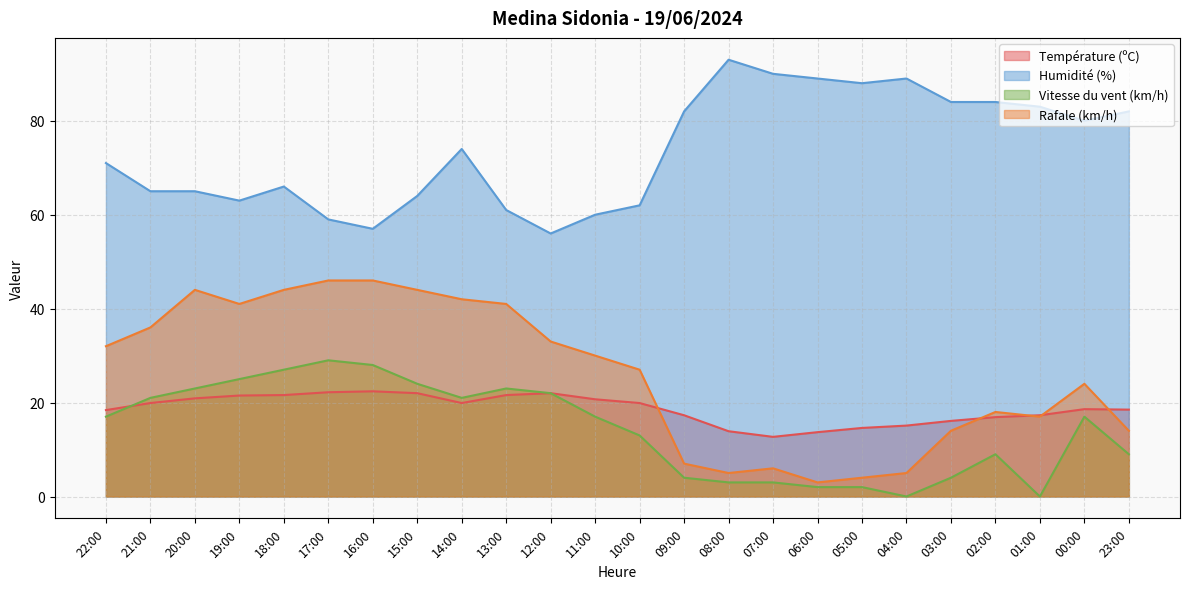

Reading left to right, transcribe all the data shown in this chart.

Température (ºC): 18.4	19.9	20.9	21.5	21.6	22.2	22.4	22.0	19.9	21.6	22.0	20.7	19.9	17.3	13.9	12.7	13.7	14.6	15.1	16.1	16.9	17.3	18.6	18.5
Humidité (%): 71.0	65.0	65.0	63.0	66.0	59.0	57.0	64.0	74.0	61.0	56.0	60.0	62.0	82.0	93.0	90.0	89.0	88.0	89.0	84.0	84.0	83.0	80.0	82.0
Vitesse du vent (km/h): 17.0	21.0	23.0	25.0	27.0	29.0	28.0	24.0	21.0	23.0	22.0	17.0	13.0	4.0	3.0	3.0	2.0	2.0	0.0	4.0	9.0	0.0	17.0	9.0
Rafale (km/h): 32.0	36.0	44.0	41.0	44.0	46.0	46.0	44.0	42.0	41.0	33.0	30.0	27.0	7.0	5.0	6.0	3.0	4.0	5.0	14.0	18.0	17.0	24.0	14.0